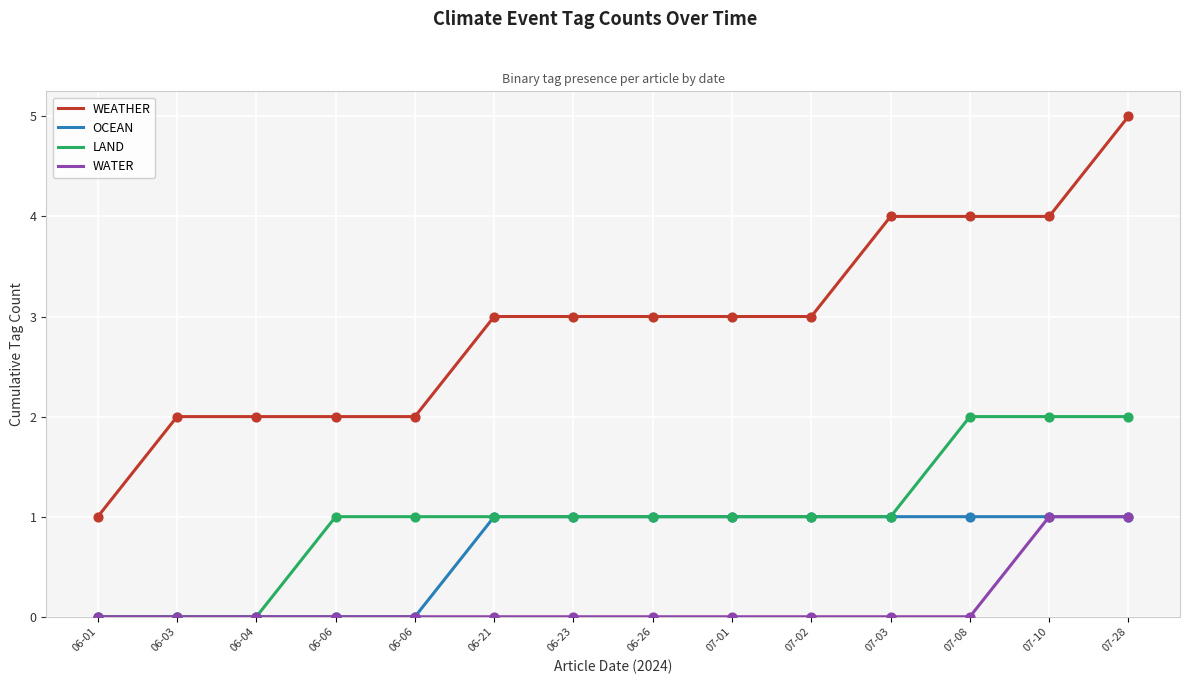

What are all the series names shown in the legend?

WEATHER, OCEAN, LAND, WATER